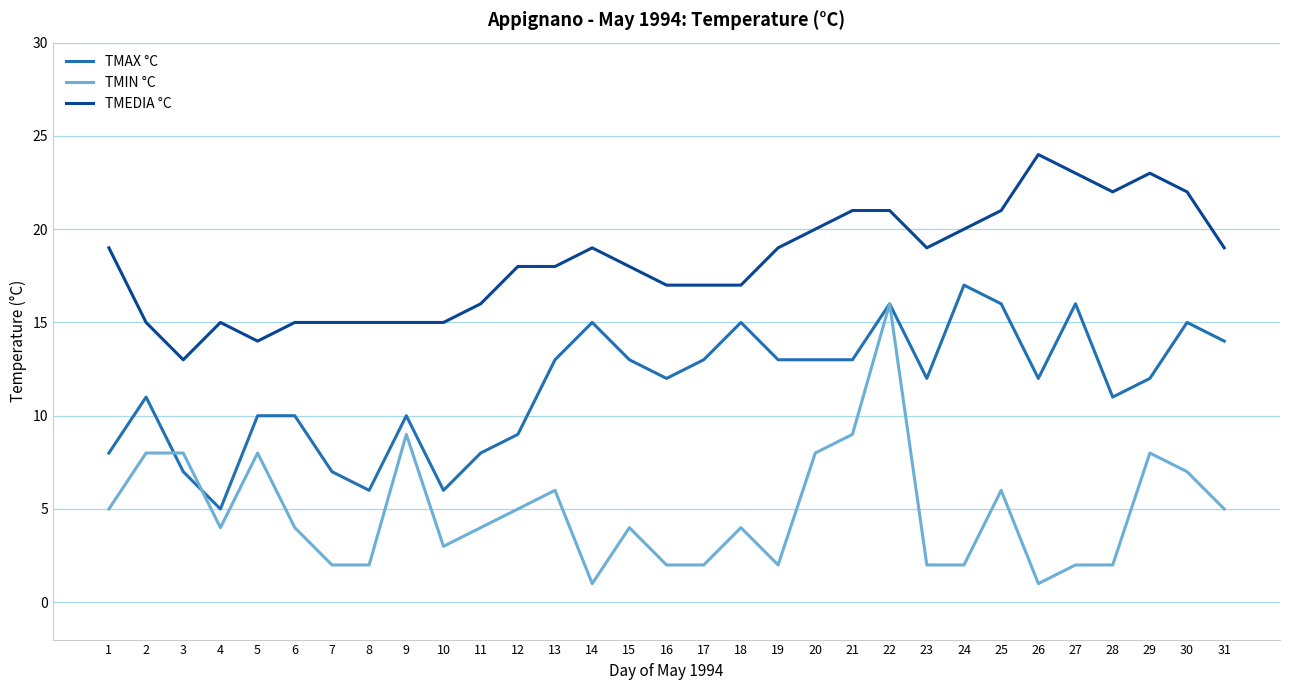

At which label does TMIN °C reach its peak?

22